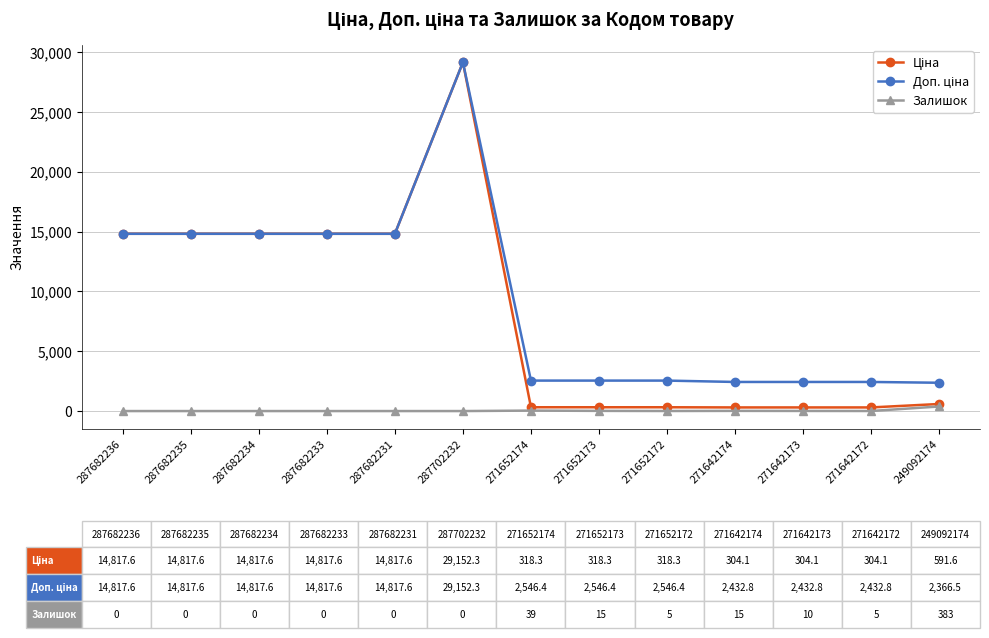

What is the average value of the Залишок series?

36.3